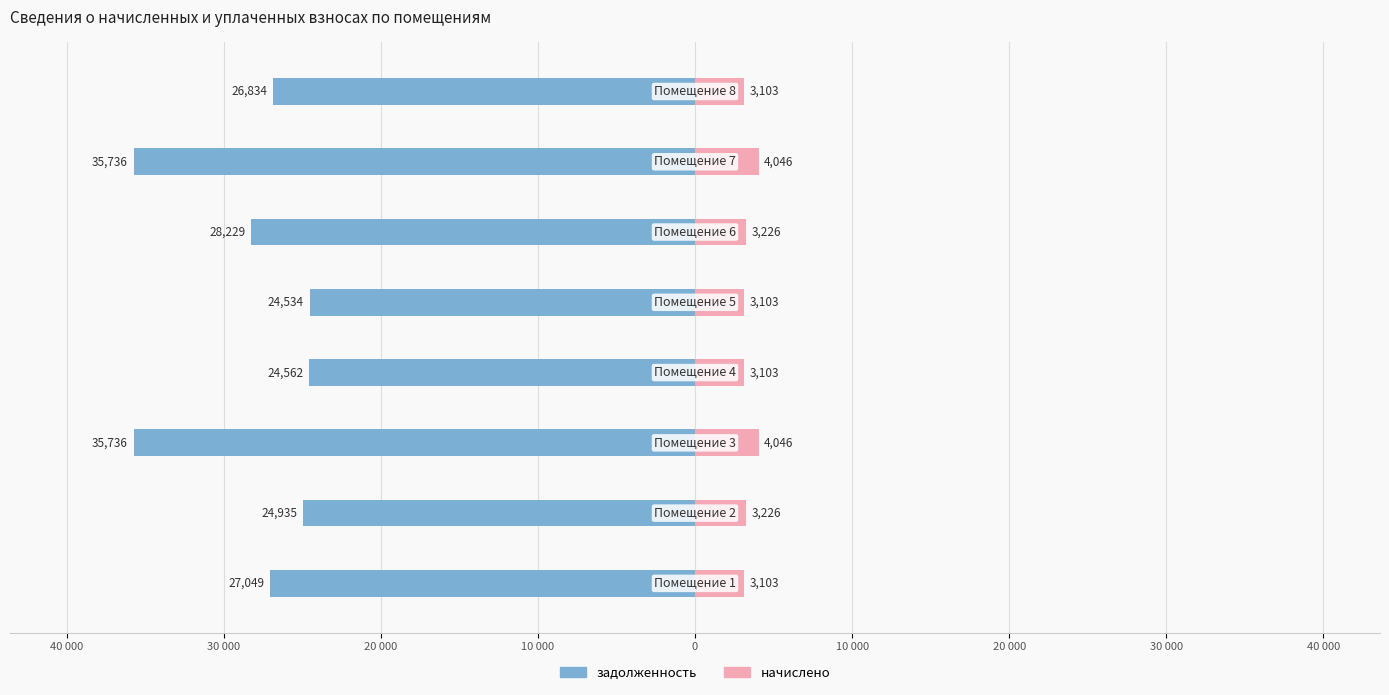

True or false: начислено has a value of 7181.7 at 10 000.

False